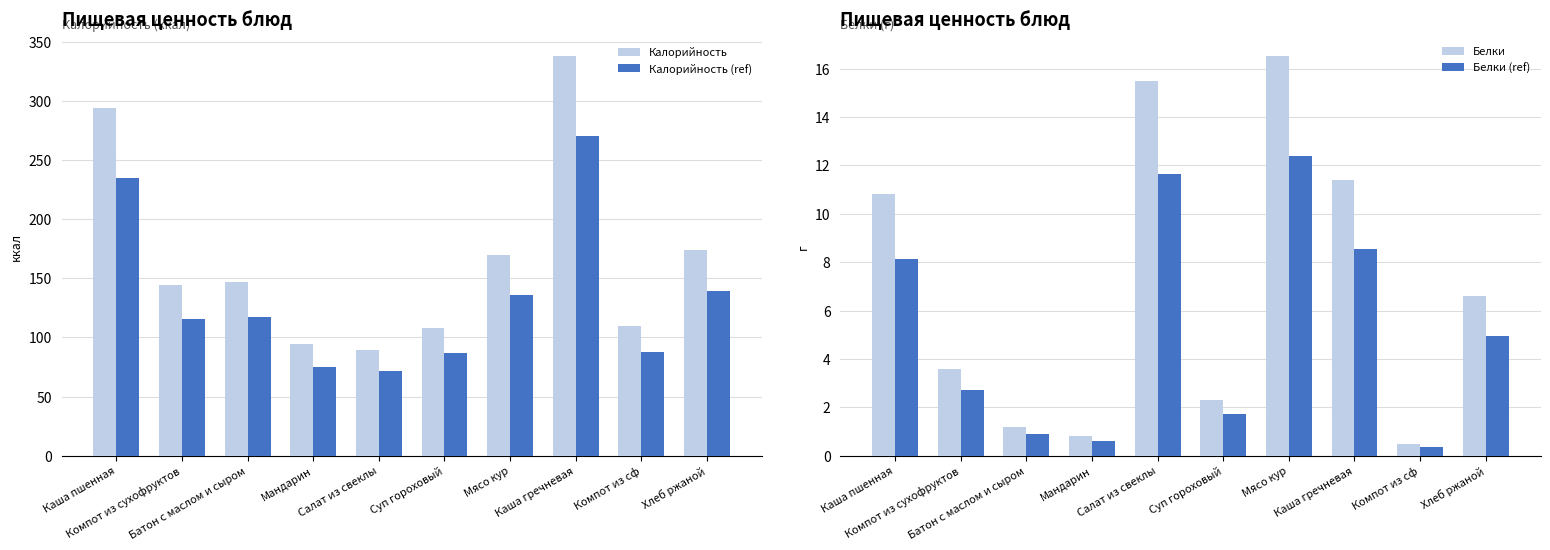

What is the label of the 8th bar from the right?

Батон с маслом и сыром